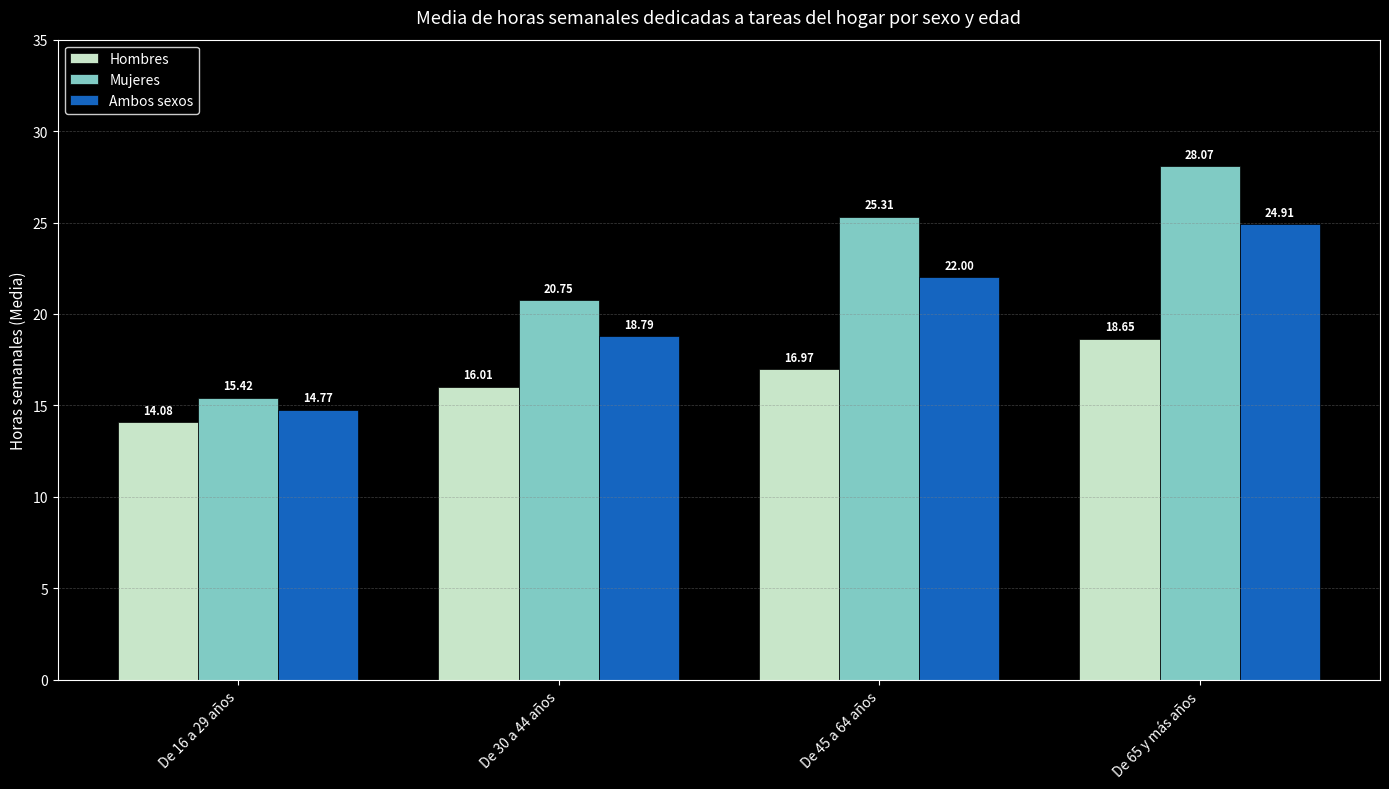

Between De 16 a 29 años and De 45 a 64 años, which series saw the biggest shift?

Mujeres